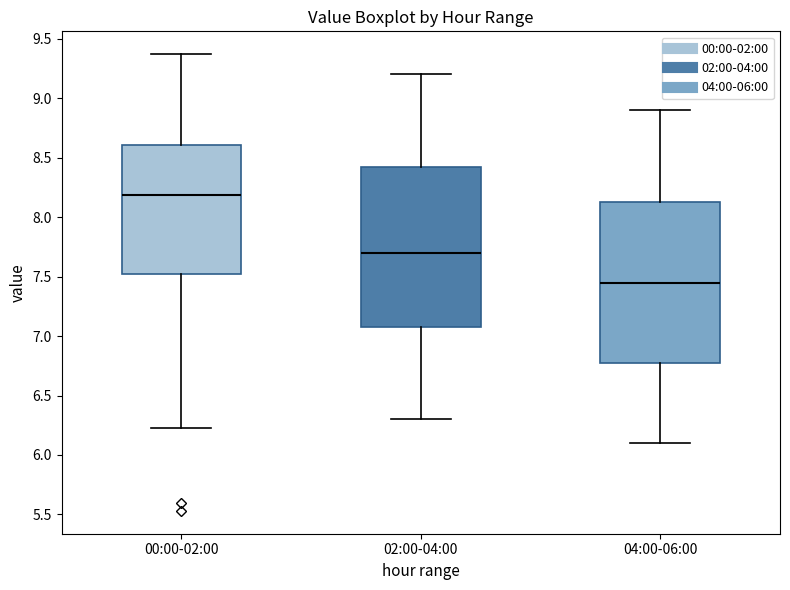

Reading left to right, read every box against the y-axis: the position of its median line, the range the box covers, and the ends of its whiskers. The values are not printed on the chart, so give them approximately, as read against the axis.

00:00-02:00: median 8.20, box 7.50 to 8.60, whiskers 6.25 to 9.35
02:00-04:00: median 7.70, box 7.10 to 8.45, whiskers 6.30 to 9.20
04:00-06:00: median 7.45, box 6.80 to 8.15, whiskers 6.10 to 8.90